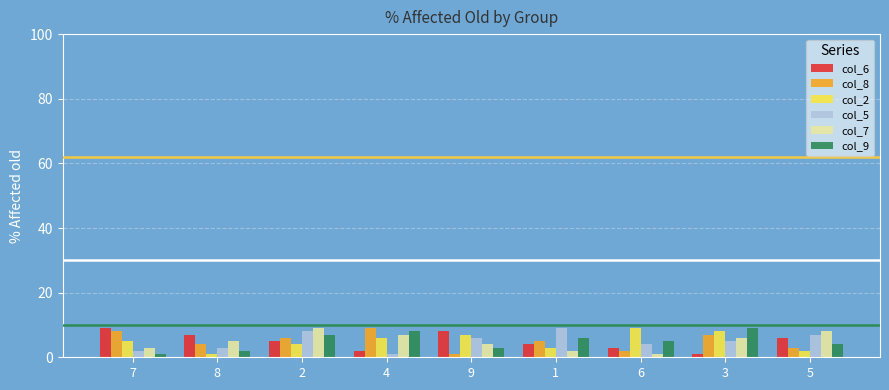

The col_2 series shows 2 at 5. True or false?

True